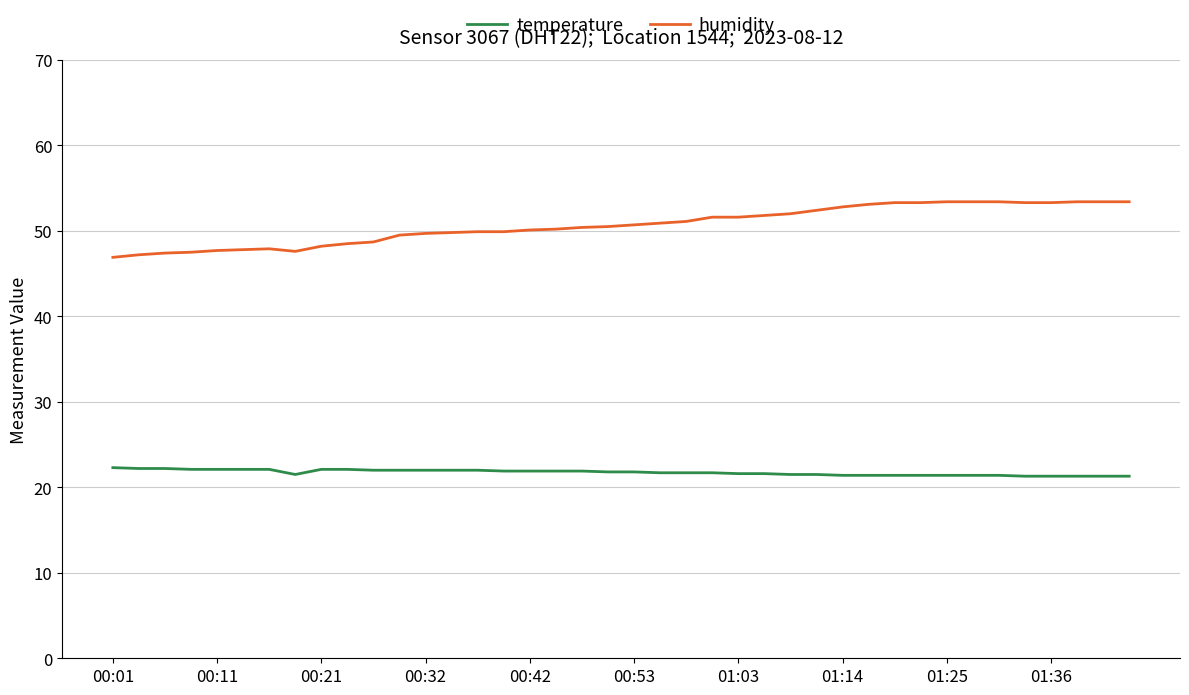

True or false: temperature and humidity cross at least once.

False